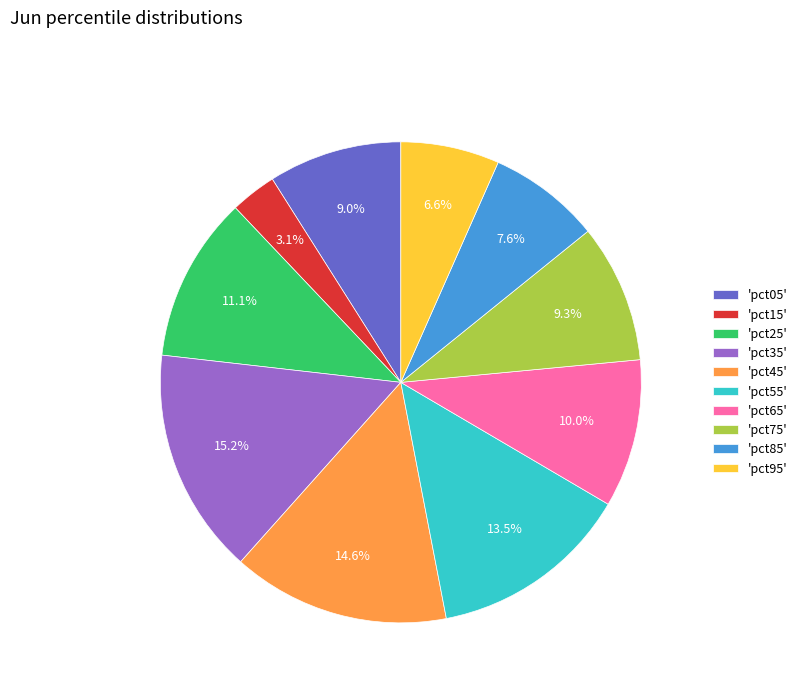

How many slices are in this pie chart?

10